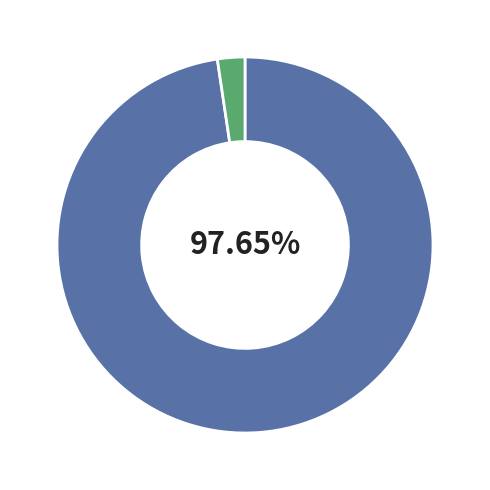

Does any single category account for the majority?

Yes